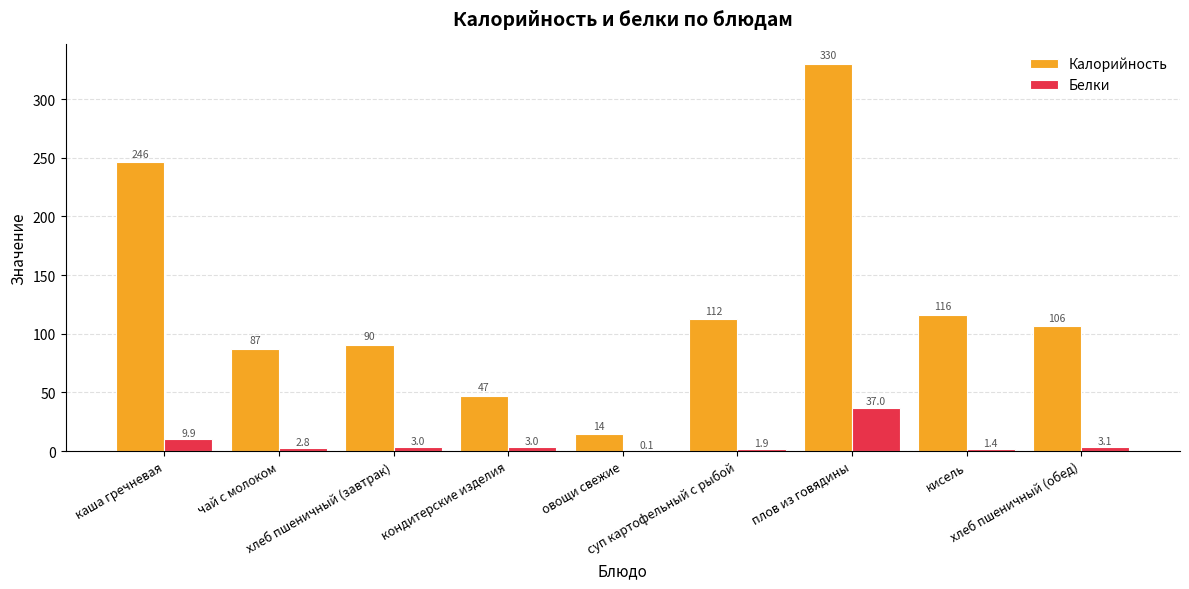

What are all the series names shown in the legend?

Калорийность, Белки